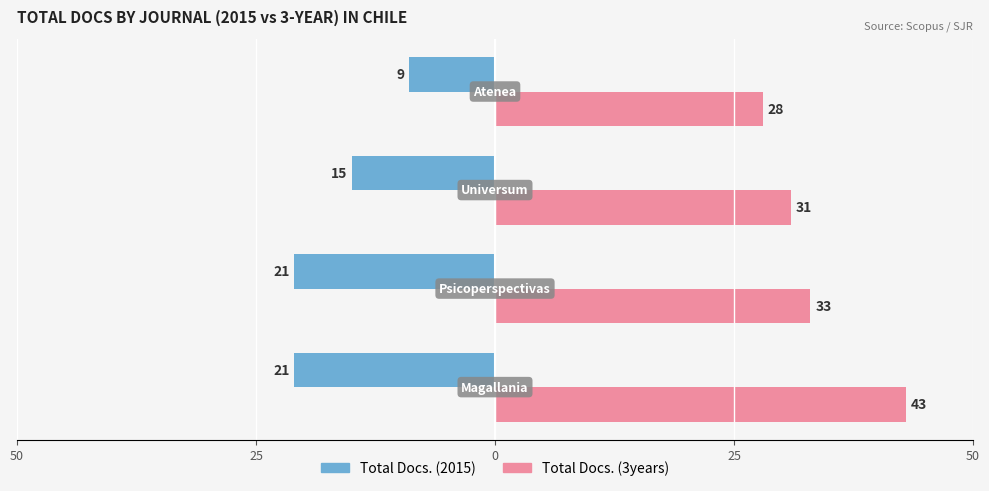

What is the sum of all Total Docs. (3years) values?

135